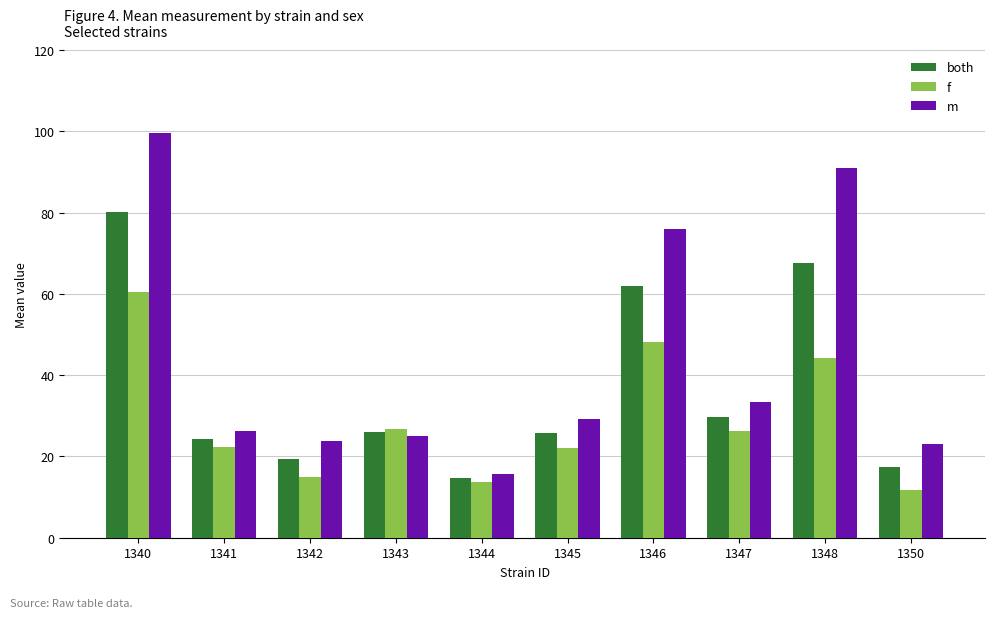

At which label is both closest to 47?

1346